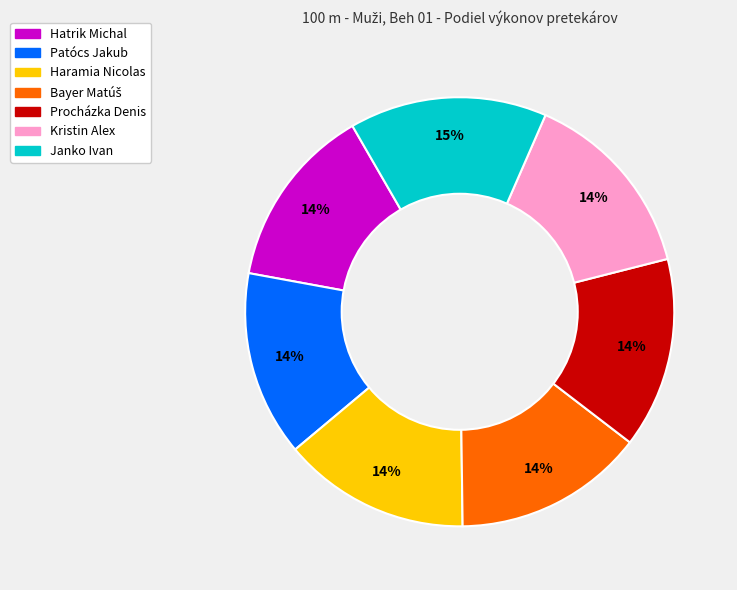

The Kristin Alex slice represents 14% of the pie. True or false?

True